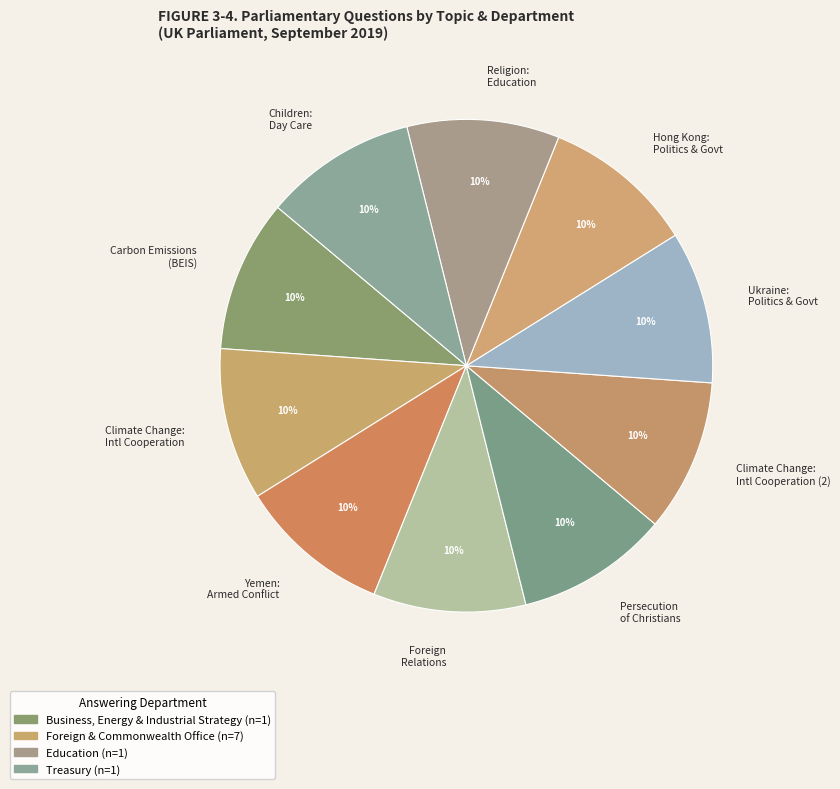

To the nearest percent, what percentage of the pie is Hong Kong: Politics & Govt?

10%